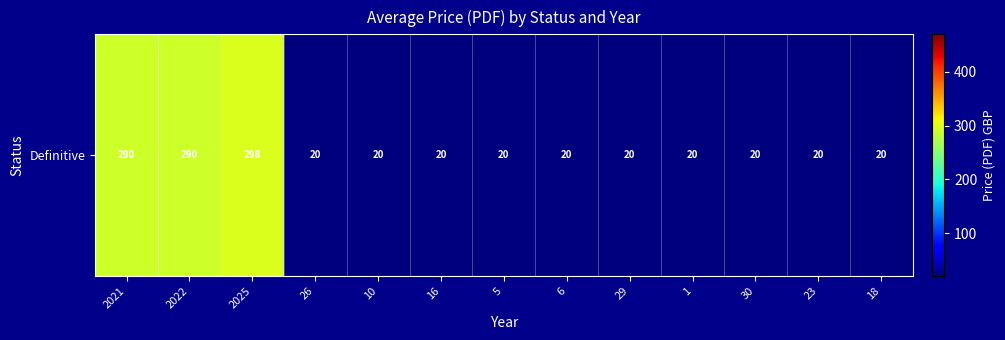

The chart shows a value of 20.0 at 26. True or false?

True